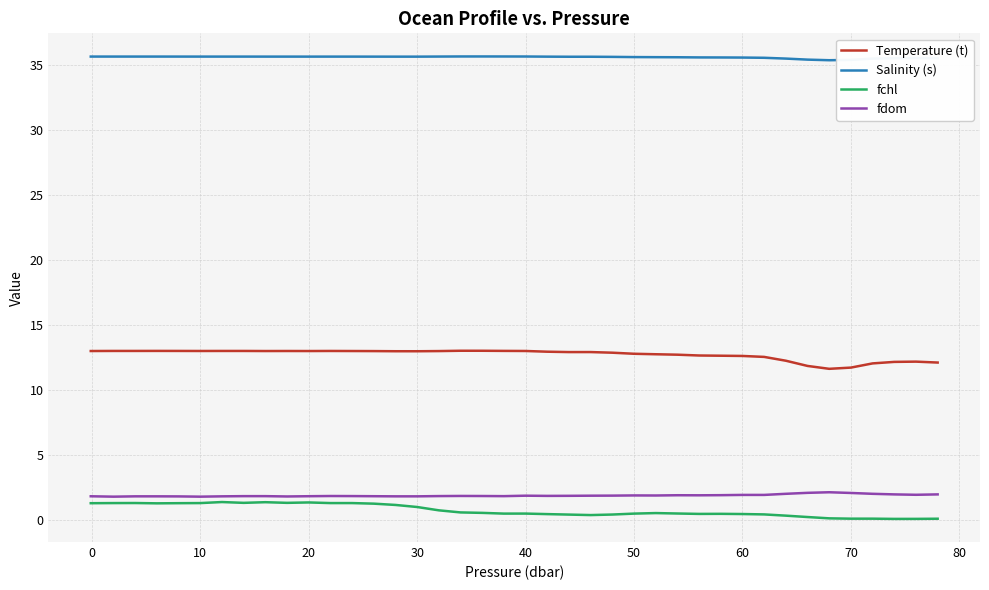

True or false: fdom and Salinity (s) intersect in this chart.

False